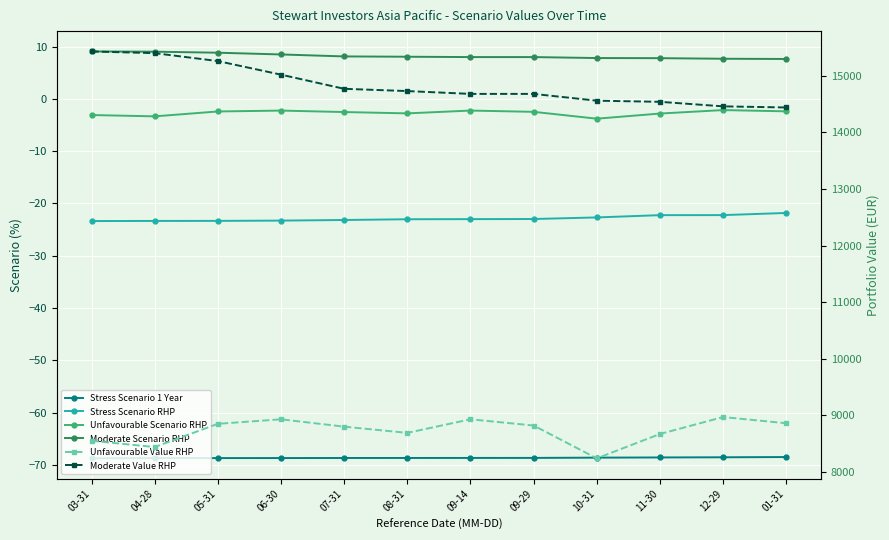

What are all the series names shown in the legend?

Stress Scenario 1 Year, Stress Scenario RHP, Unfavourable Scenario RHP, Moderate Scenario RHP, Unfavourable Value RHP, Moderate Value RHP